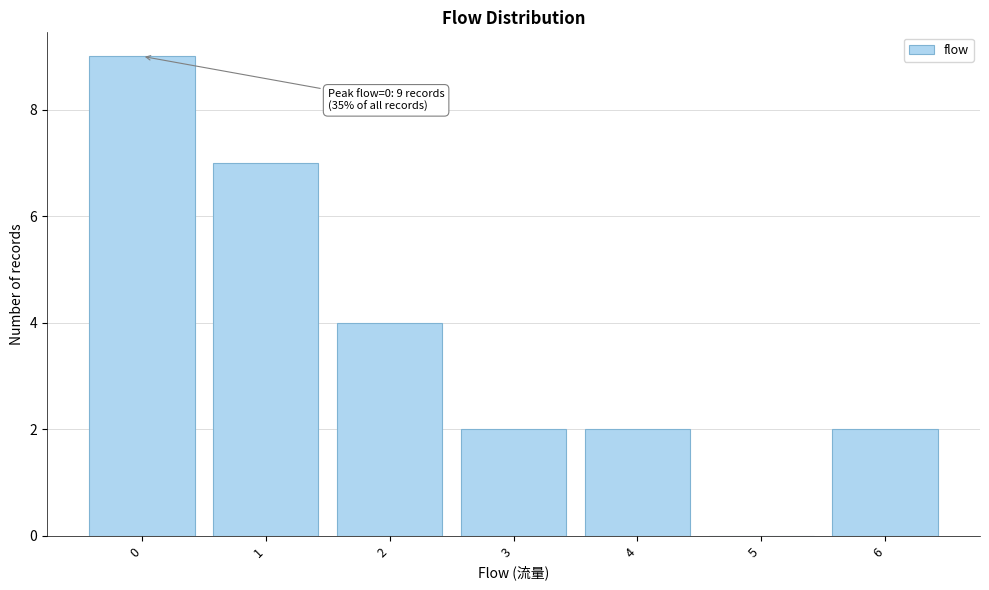

Reading right to left, transcribe all the data shown in this chart.

6=2	5=0	4=2	3=2	2=4	1=7	0=9